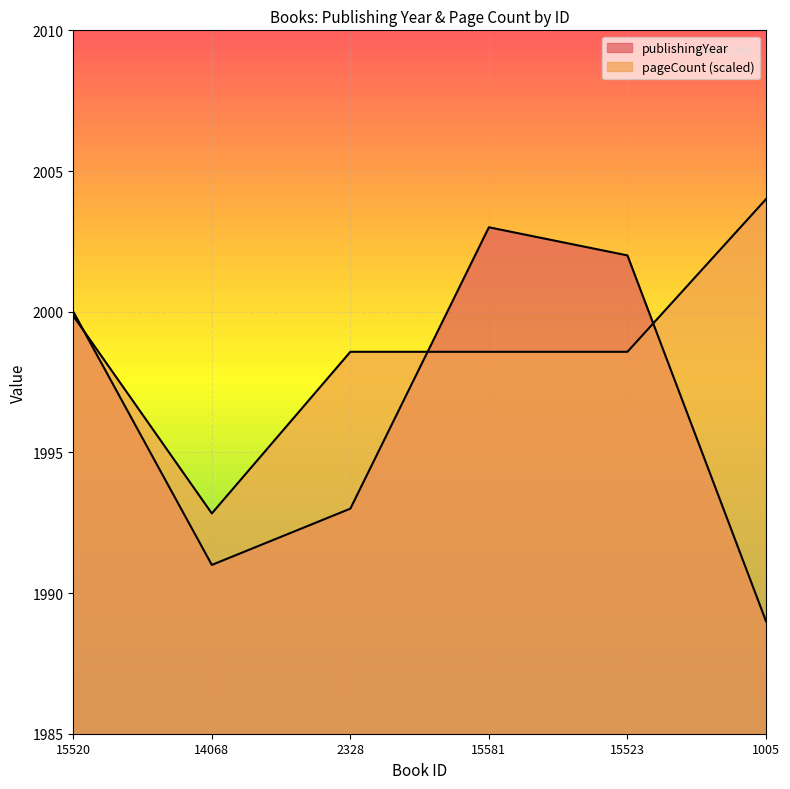

The publishingYear series shows 1303.8 at 14068. True or false?

False